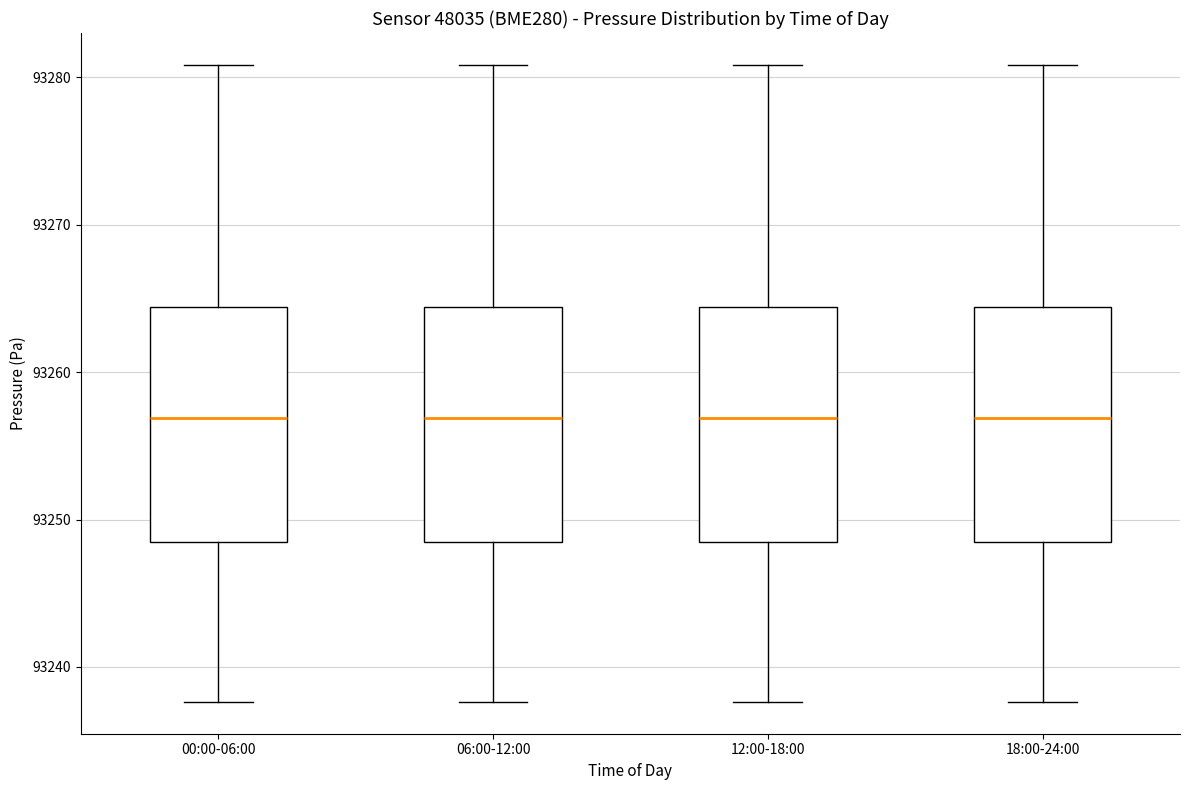

Where does the upper whisker of the box for 06:00-12:00 end on the y-axis? The values are not printed on the chart, so give them approximately, as read against the axis.

93281